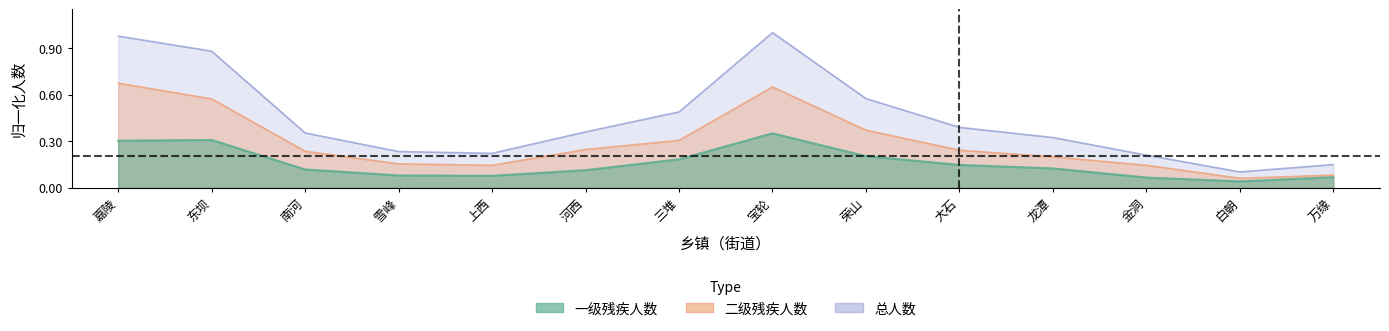

What is the label of the 9th point from the left?

荣山